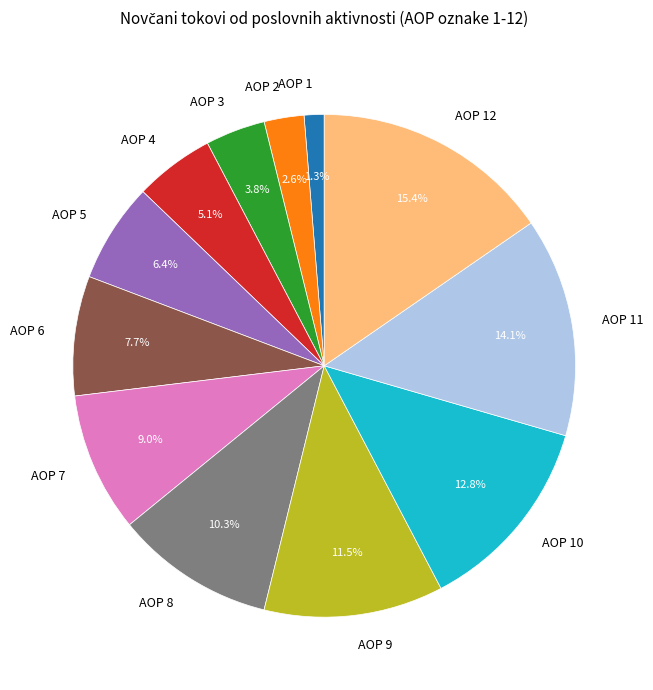

What portion of the pie excludes AOP 9?

88.5%